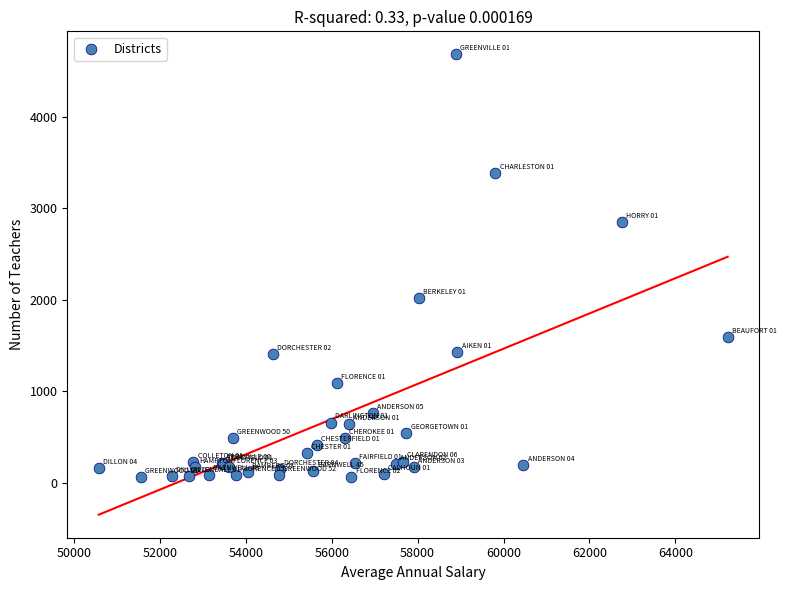

What Y value in the scatter plot is closest to 2371?

2021